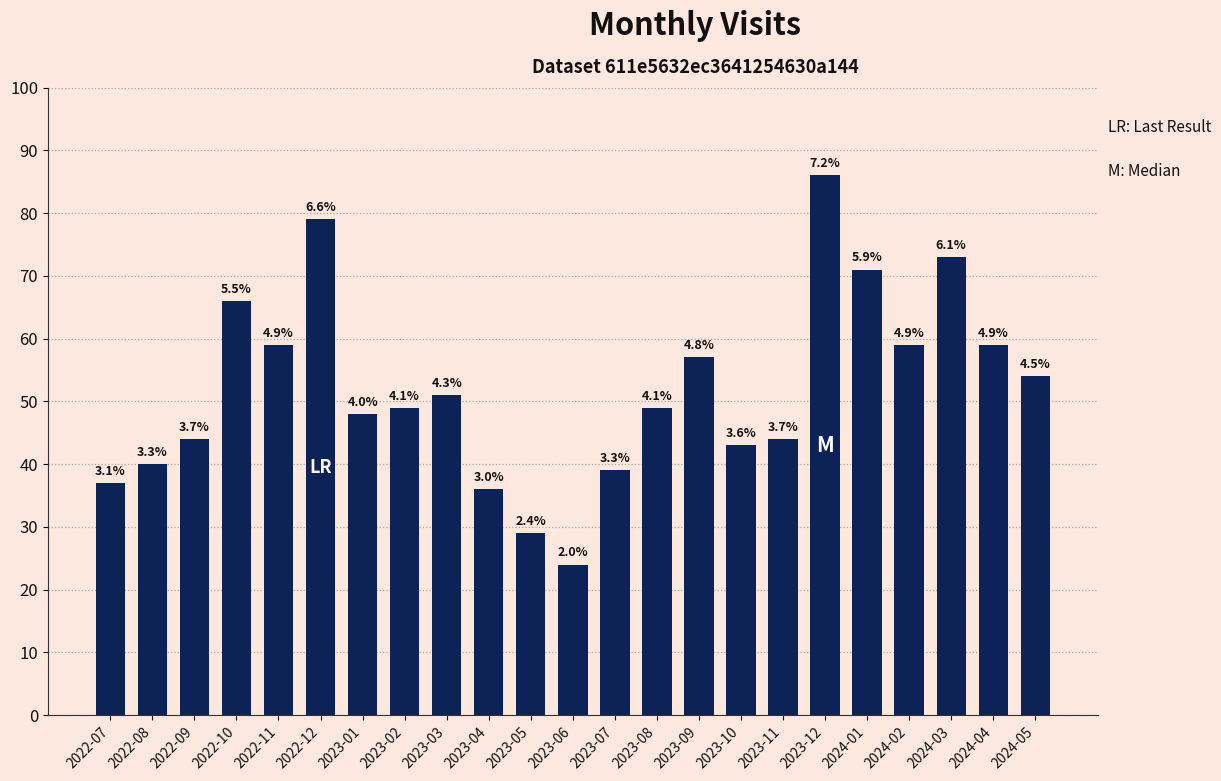

What is the change in value from 2023-02 to 2023-04?

-13